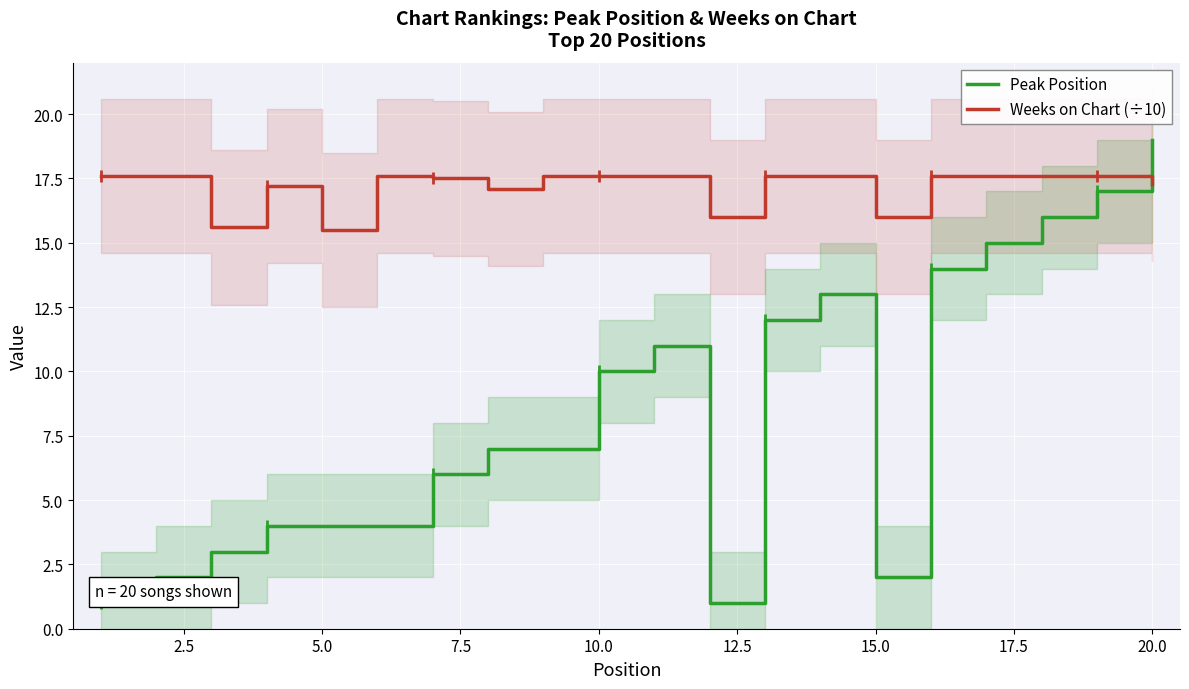

At which label does Peak Position reach its peak?

20.0